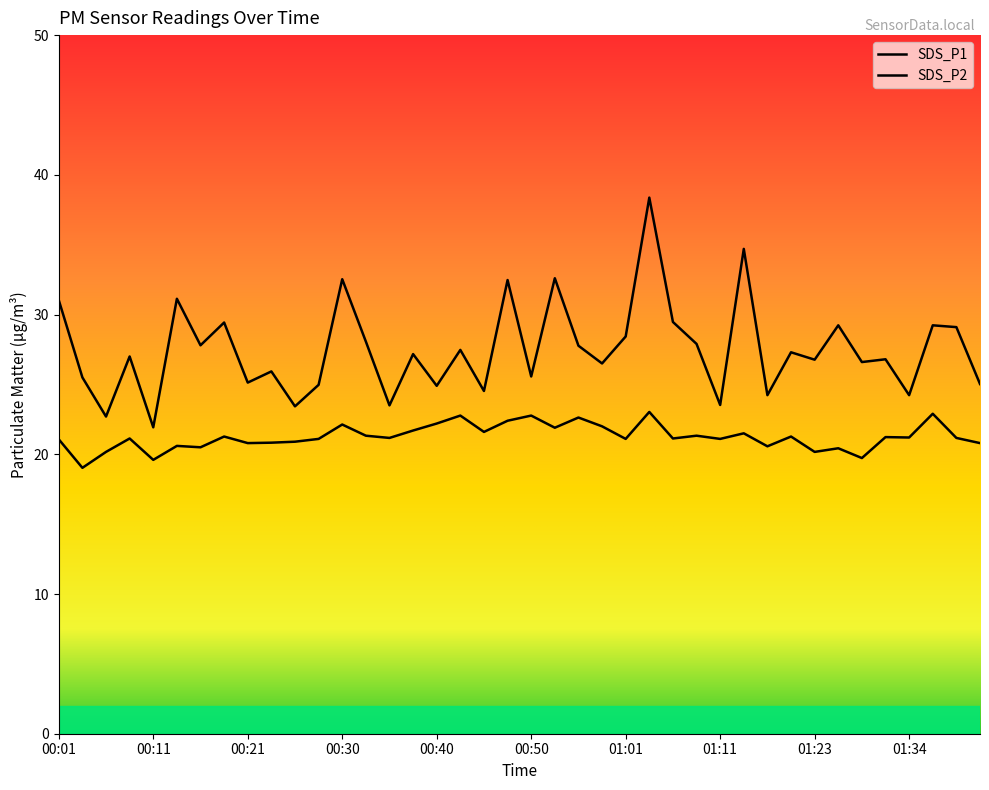

Reading left to right, transcribe all the data shown in this chart.

SDS_P1: 00:01=31.0	00:03=25.5	00:06=22.7	00:08=27.0	00:11=21.9	00:13=31.1	00:16=27.8	00:18=29.4	00:21=25.1	00:23=25.9	00:25=23.4	00:28=25.0	00:30=32.5	00:33=28.1	00:35=23.5	00:38=27.2	00:40=24.9	00:43=27.5	00:45=24.5	00:48=32.5	00:50=25.6	00:53=32.6	00:56=27.8	00:58=26.5	01:01=28.4	01:03=38.4	01:06=29.5	01:08=27.9	01:11=23.5	01:13=34.7	01:18=24.2	01:21=27.3	01:23=26.8	01:26=29.2	01:28=26.6	01:31=26.8	01:34=24.2	01:36=29.2	01:38=29.1	01:41=25.0
SDS_P2: 00:01=21.1	00:03=19.0	00:06=20.2	00:08=21.1	00:11=19.6	00:13=20.6	00:16=20.5	00:18=21.3	00:21=20.8	00:23=20.8	00:25=20.9	00:28=21.1	00:30=22.1	00:33=21.3	00:35=21.2	00:38=21.7	00:40=22.2	00:43=22.8	00:45=21.6	00:48=22.4	00:50=22.8	00:53=21.9	00:56=22.6	00:58=22.0	01:01=21.1	01:03=23.0	01:06=21.1	01:08=21.3	01:11=21.1	01:13=21.5	01:18=20.6	01:21=21.3	01:23=20.2	01:26=20.4	01:28=19.7	01:31=21.2	01:34=21.2	01:36=22.9	01:38=21.2	01:41=20.8